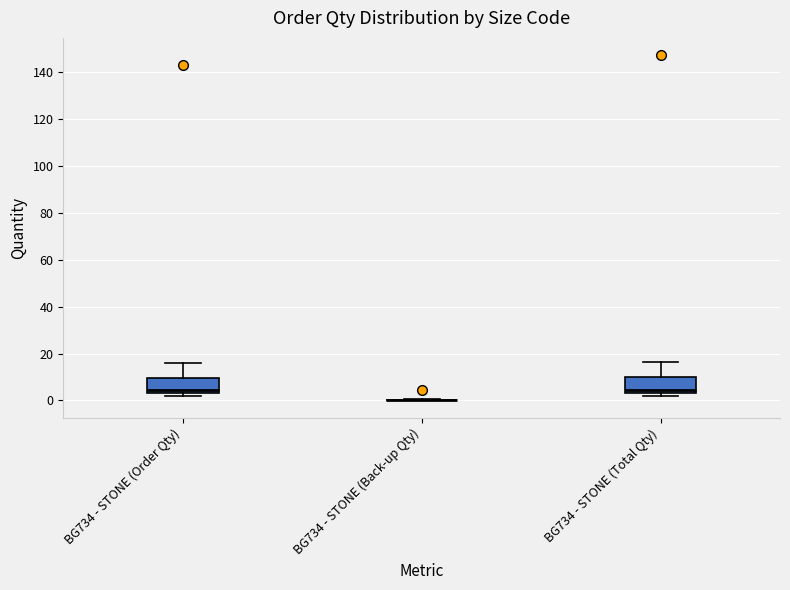

Reading left to right, read every box against the y-axis: the position of its median line, the range the box covers, and the ends of its whiskers. The values are not printed on the chart, so give them approximately, as read against the axis.

BG734 - STONE (Order Qty): median 4 (just above the box's lower edge), box 4 to 10, whiskers 2 to 16
BG734 - STONE (Back-up Qty): box collapsed to a line at 0, whiskers 0 to 0
BG734 - STONE (Total Qty): median 4 (just above the box's lower edge), box 4 to 10, whiskers 2 to 16